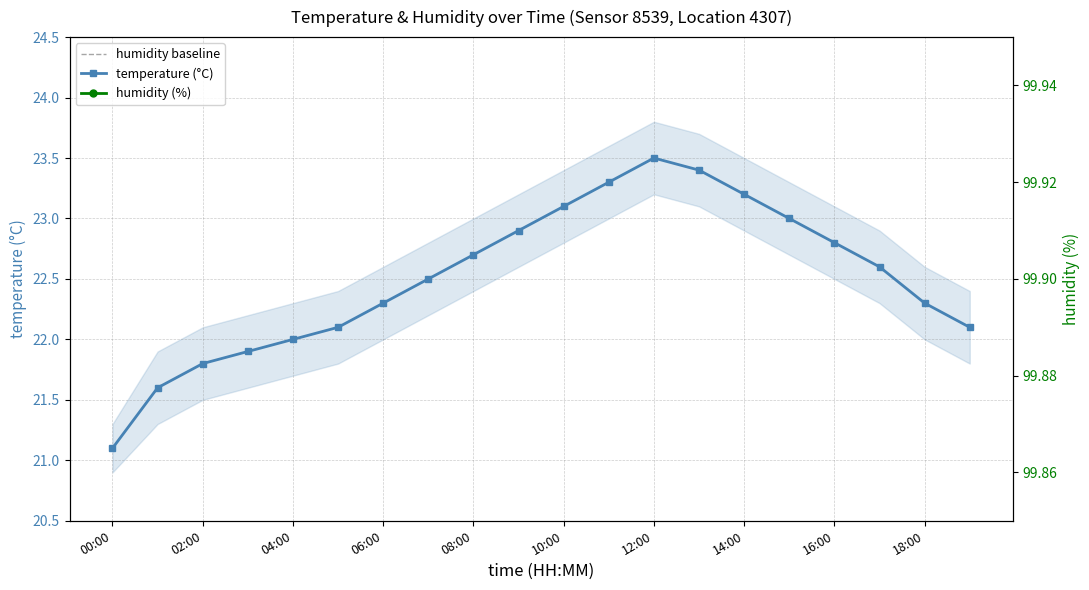

Rank the categories by value from lowest to highest.

00:00, 01:00, 02:00, 03:00, 04:00, 05:00, 19:00, 06:00, 18:00, 07:00, 17:00, 08:00, 16:00, 09:00, 15:00, 10:00, 14:00, 11:00, 13:00, 12:00